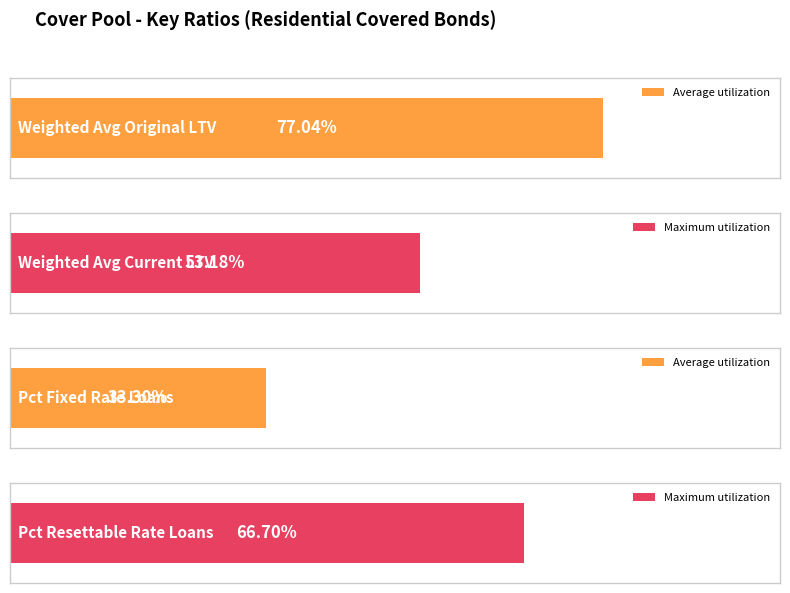

What is the label of the 2nd bar from the left?

Percentage of Resettable Rate Loans